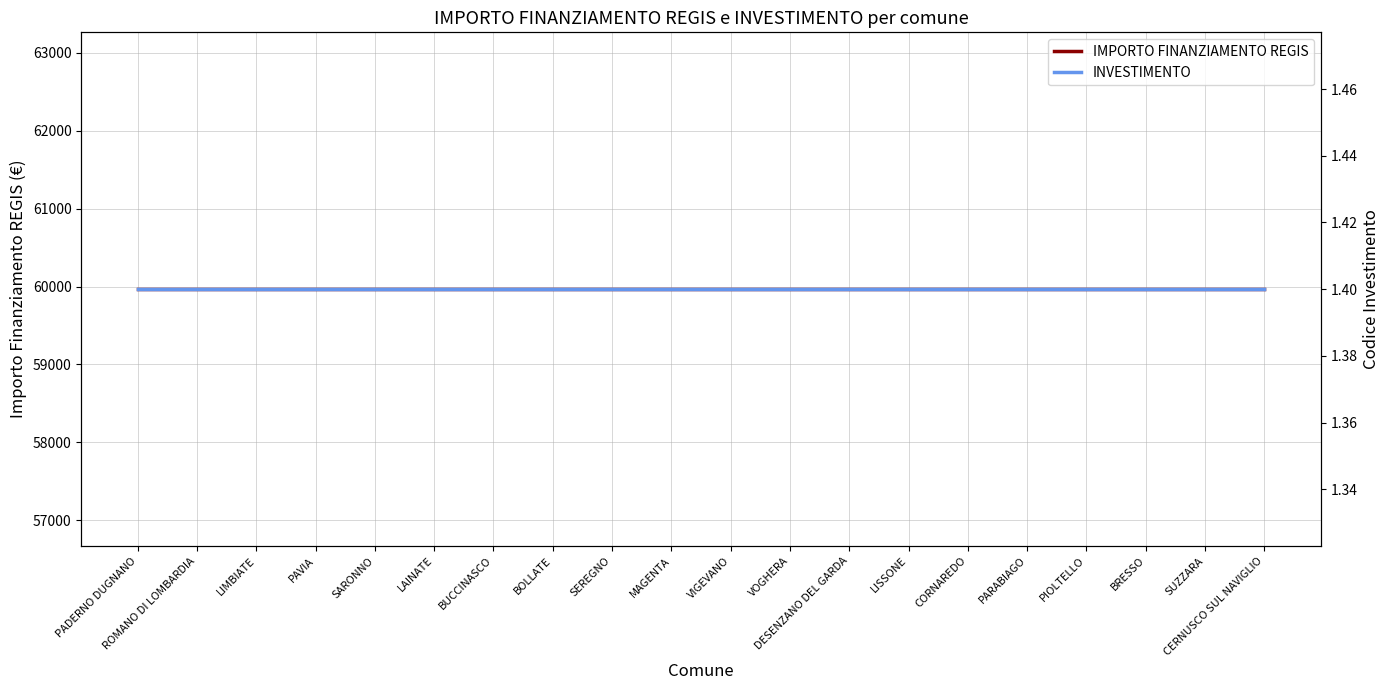

The value of IMPORTO FINANZIAMENTO REGIS at SEREGNO is 35871.6. True or false?

False